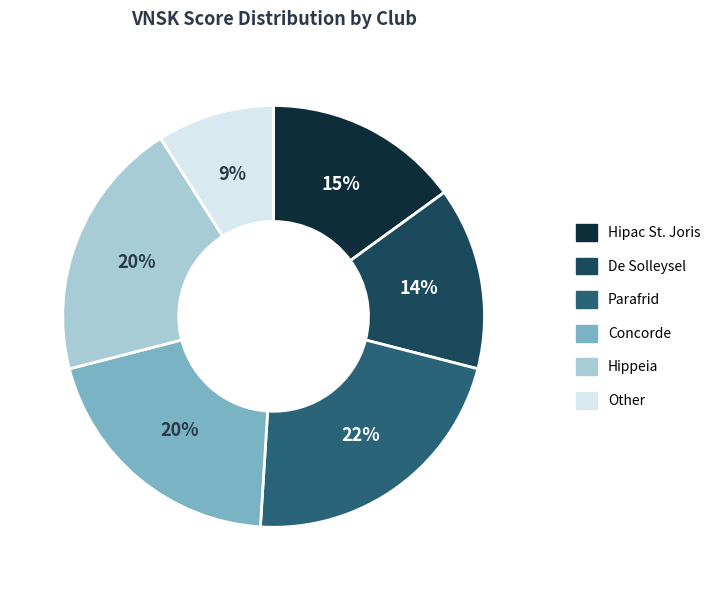

Is there a majority slice in this chart?

No